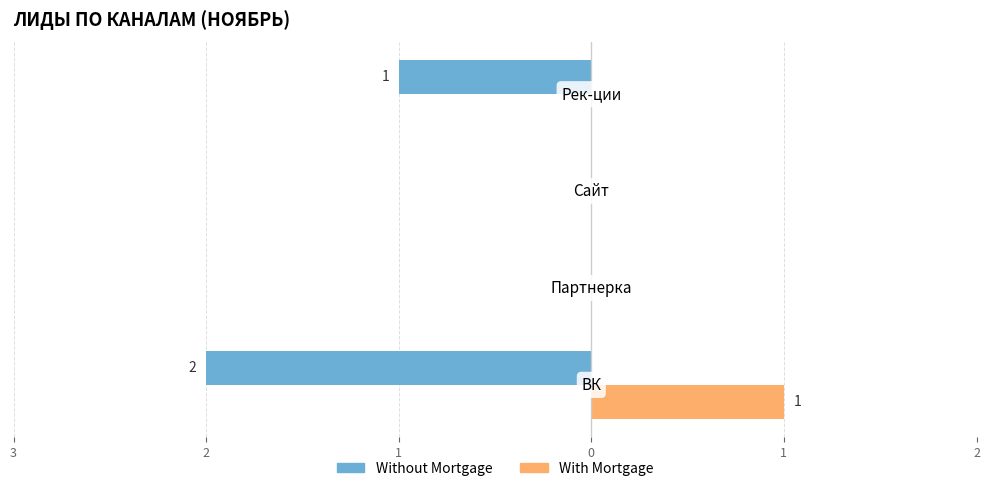

What is the difference between the maximum and minimum values in the Without Mortgage series?

2